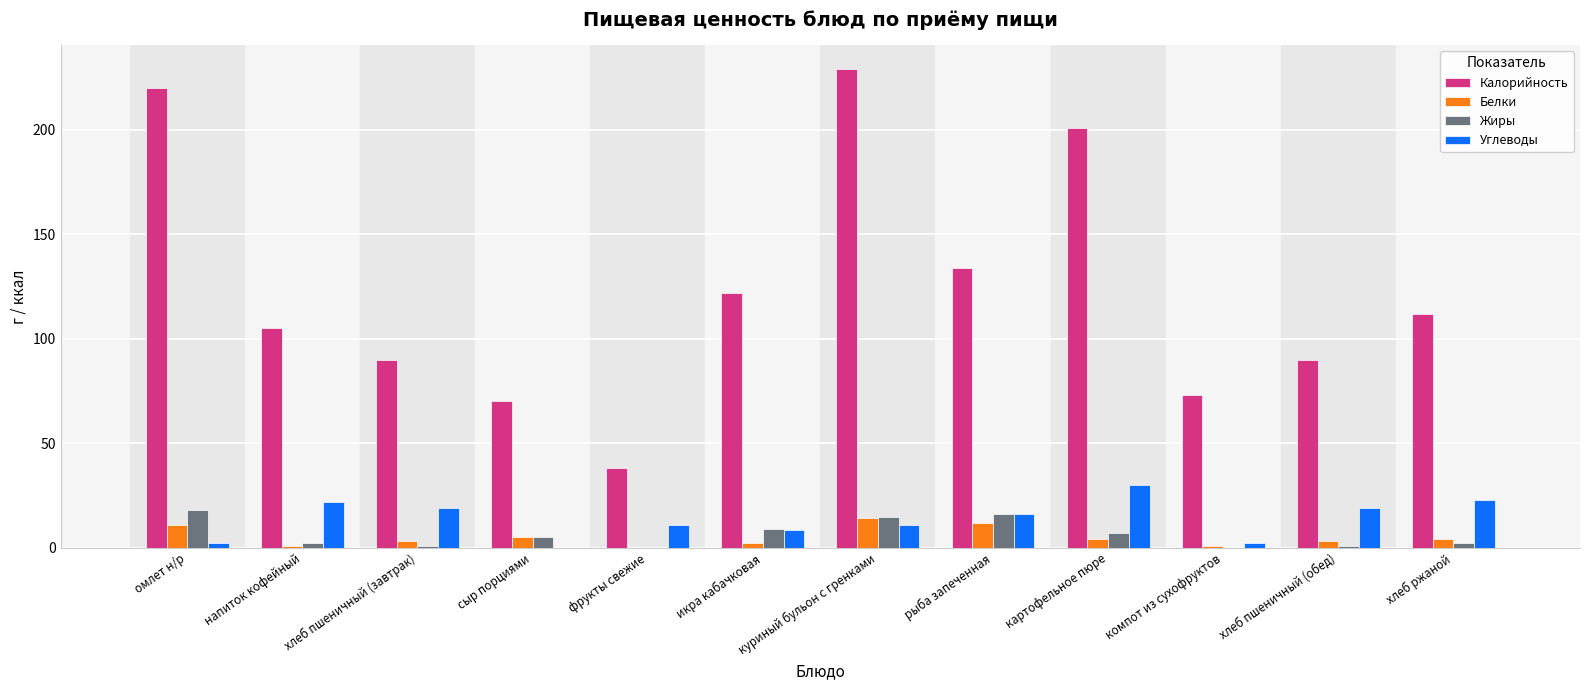

Read the Калорийность value at фрукты свежие.

38.0